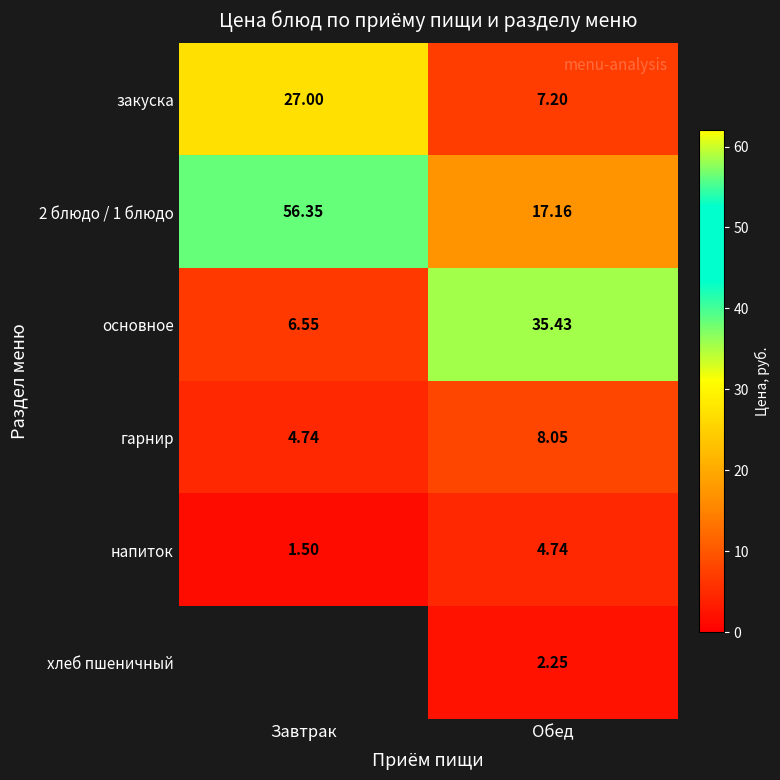

Where does the напиток series first go above 4?

Обед